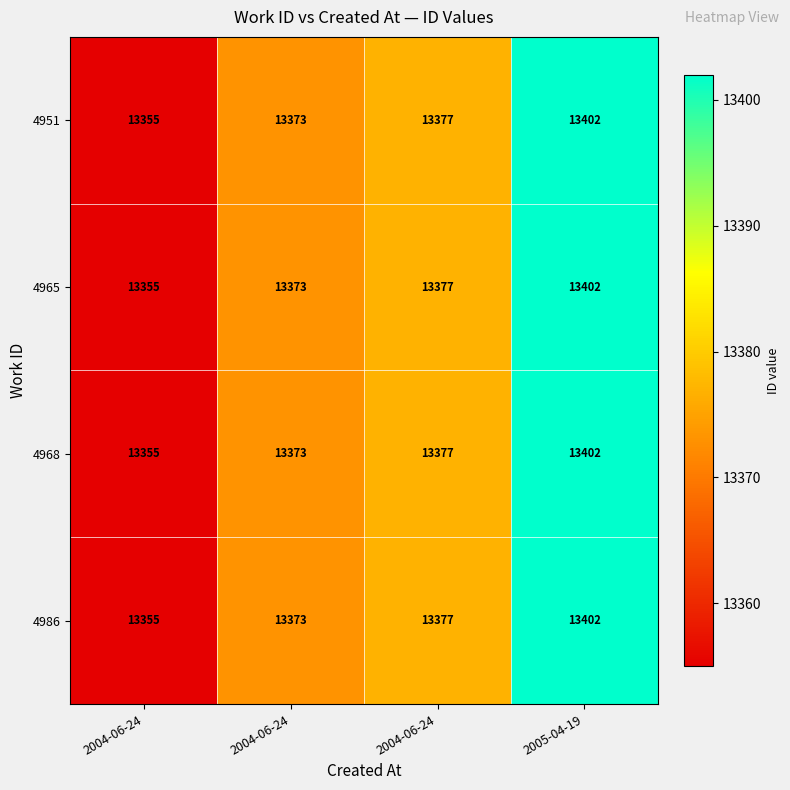

How many categories are shown in the chart?

4